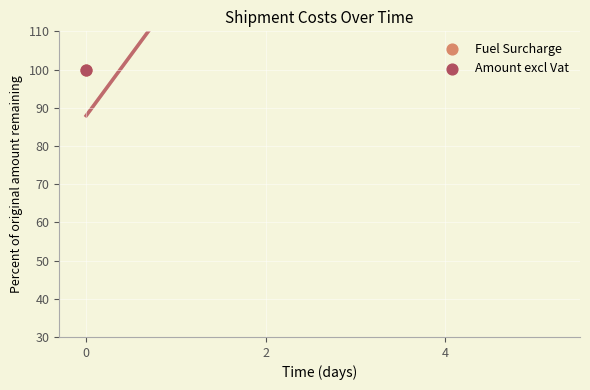

At how many categories does at least one series exceed 175?

1